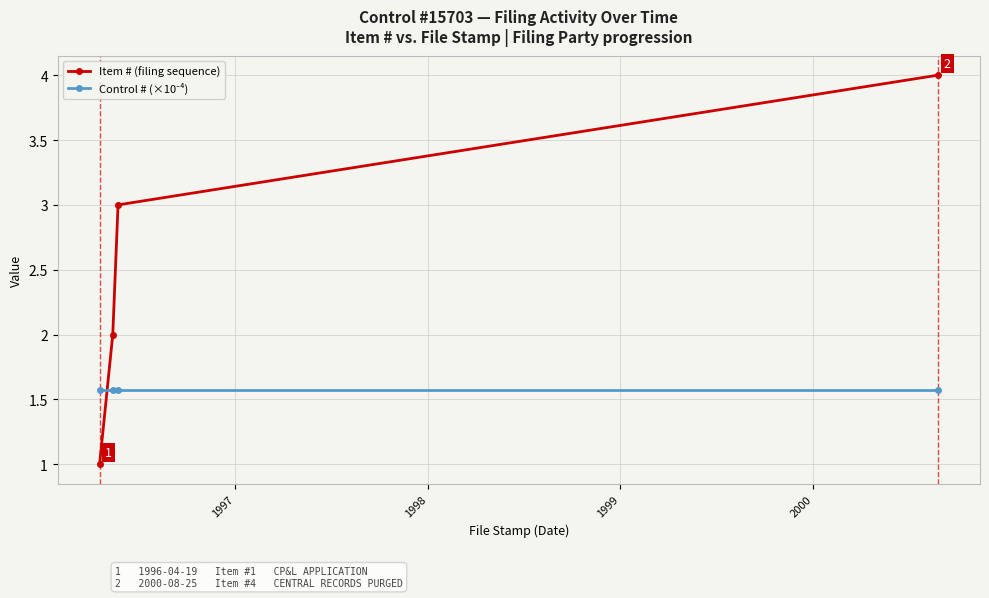

What is the sum of all Item # (filing sequence) values?

10.0